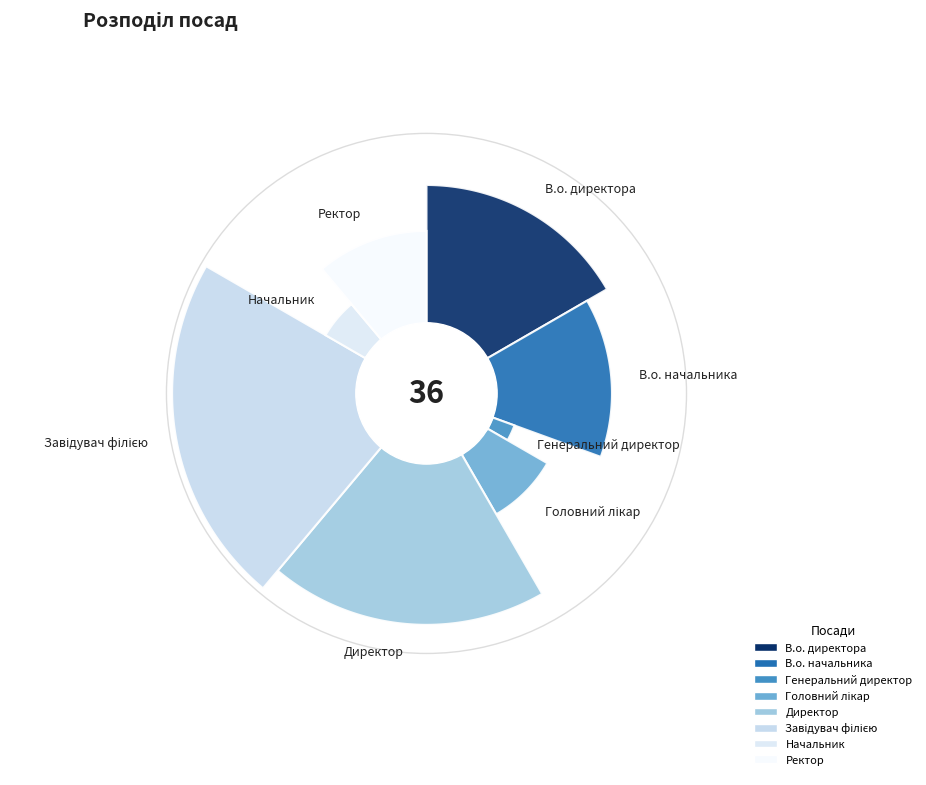

Which category has the smallest portion of the pie?

Генеральний директор